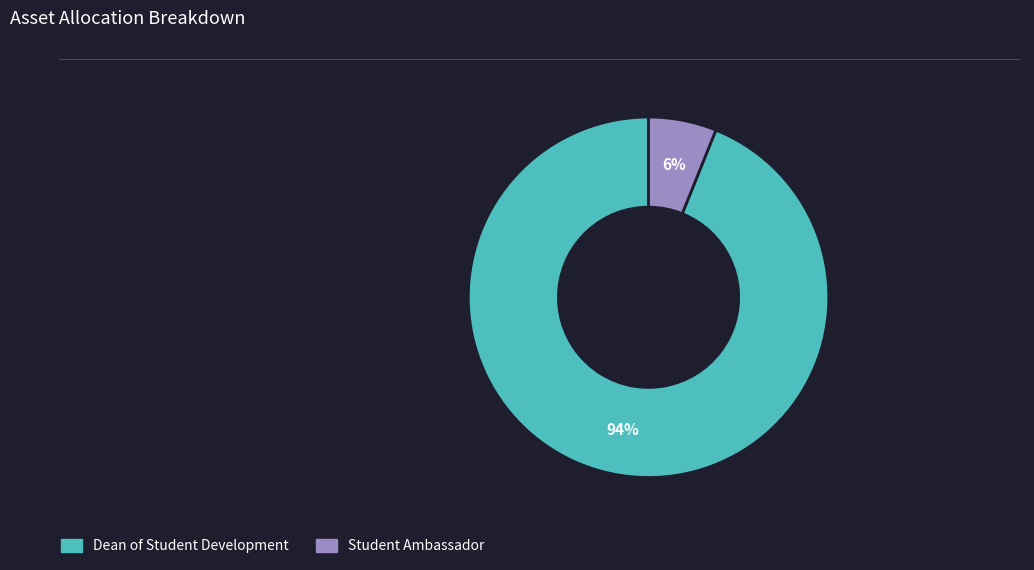

True or false: Dean of Student Development accounts for 94% of the total.

True